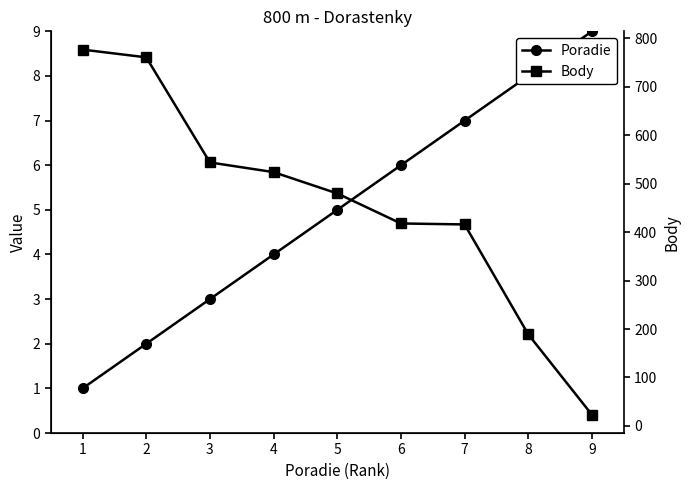

Does the chart display data point markers on the line(s)?

Yes